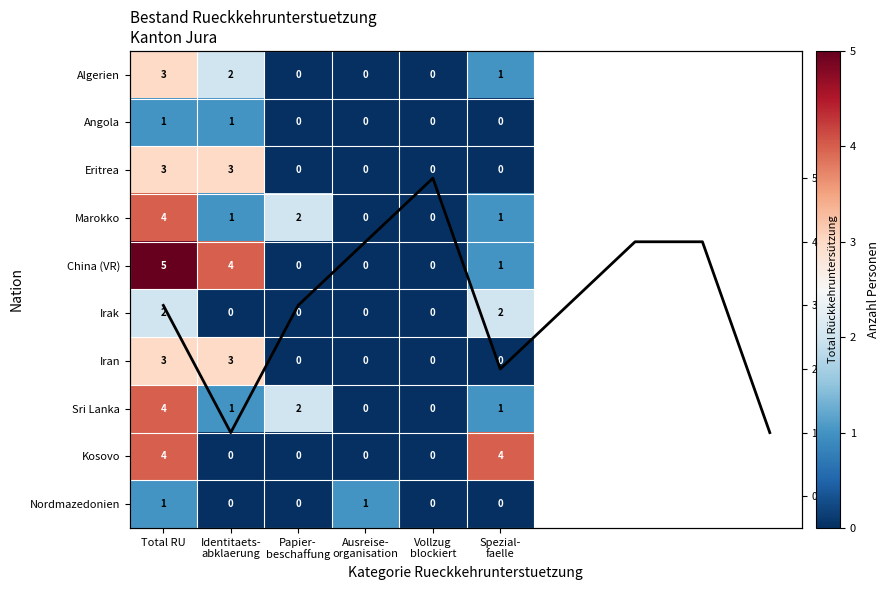

Reading left to right, list all the values displayed in this chart.

Algerien: Total RU=3	Identitaets-
abklaerung=2	Papier-
beschaffung=0	Ausreise-
organisation=0	Vollzug
blockiert=0	Spezial-
faelle=1
Angola: Total RU=1	Identitaets-
abklaerung=1	Papier-
beschaffung=0	Ausreise-
organisation=0	Vollzug
blockiert=0	Spezial-
faelle=0
Eritrea: Total RU=3	Identitaets-
abklaerung=3	Papier-
beschaffung=0	Ausreise-
organisation=0	Vollzug
blockiert=0	Spezial-
faelle=0
Marokko: Total RU=4	Identitaets-
abklaerung=1	Papier-
beschaffung=2	Ausreise-
organisation=0	Vollzug
blockiert=0	Spezial-
faelle=1
China (VR): Total RU=5	Identitaets-
abklaerung=4	Papier-
beschaffung=0	Ausreise-
organisation=0	Vollzug
blockiert=0	Spezial-
faelle=1
Irak: Total RU=2	Identitaets-
abklaerung=0	Papier-
beschaffung=0	Ausreise-
organisation=0	Vollzug
blockiert=0	Spezial-
faelle=2
Iran: Total RU=3	Identitaets-
abklaerung=3	Papier-
beschaffung=0	Ausreise-
organisation=0	Vollzug
blockiert=0	Spezial-
faelle=0
Sri Lanka: Total RU=4	Identitaets-
abklaerung=1	Papier-
beschaffung=2	Ausreise-
organisation=0	Vollzug
blockiert=0	Spezial-
faelle=1
Kosovo: Total RU=4	Identitaets-
abklaerung=0	Papier-
beschaffung=0	Ausreise-
organisation=0	Vollzug
blockiert=0	Spezial-
faelle=4
Nordmazedonien: Total RU=1	Identitaets-
abklaerung=0	Papier-
beschaffung=0	Ausreise-
organisation=1	Vollzug
blockiert=0	Spezial-
faelle=0